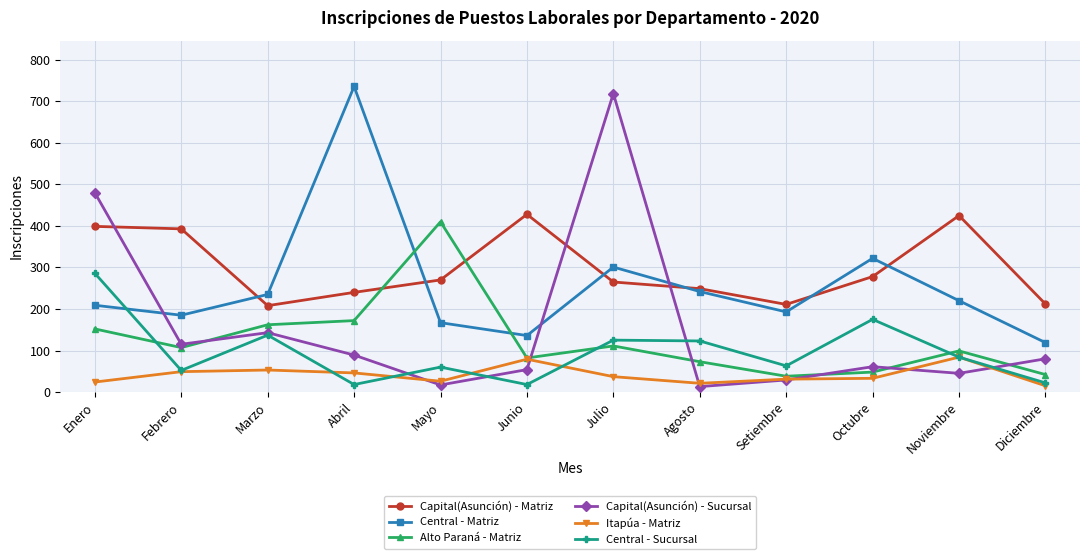

Which series has the largest total across all categories?

Capital(Asunción) - Matriz